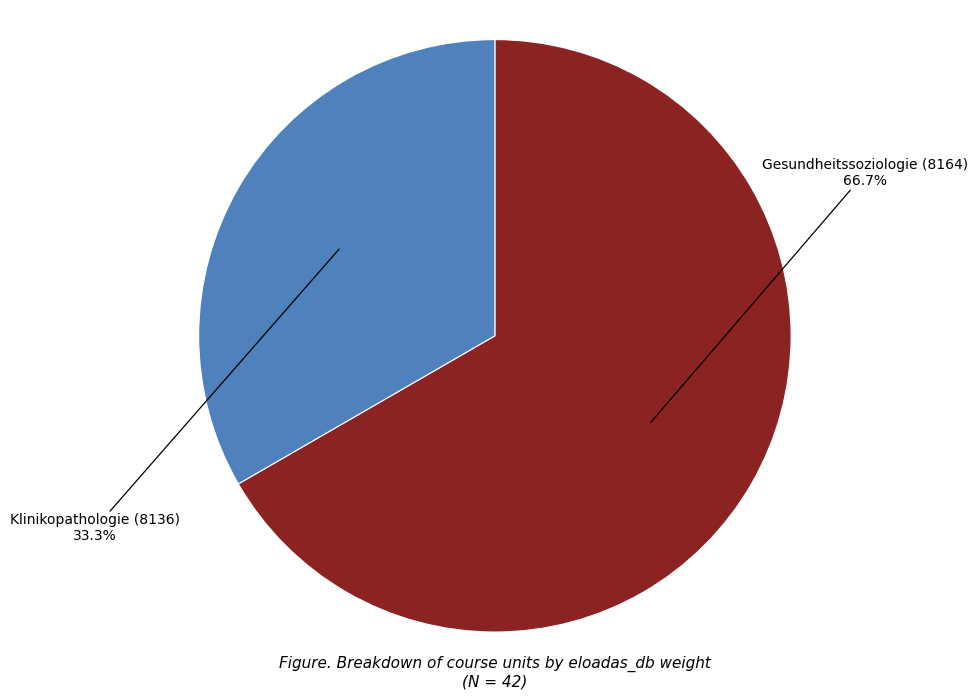

What is the smallest slice in the pie chart?

Klinikopathologie (8136)